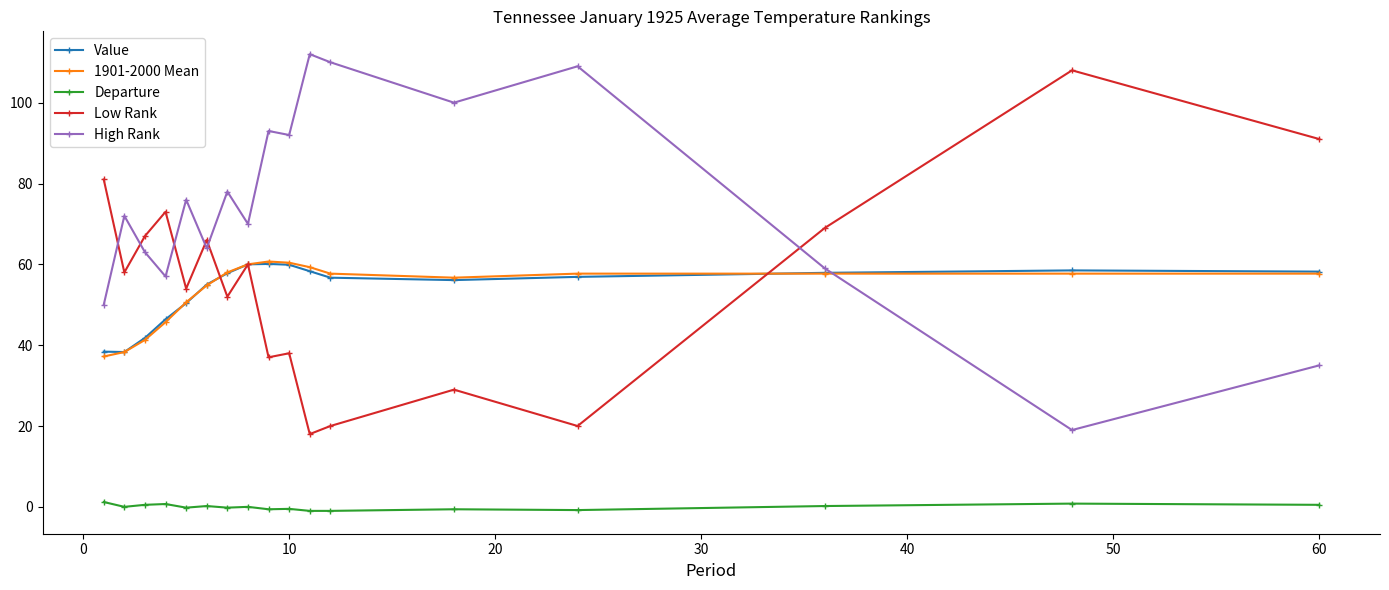

What is the maximum value shown in the chart?

112.0